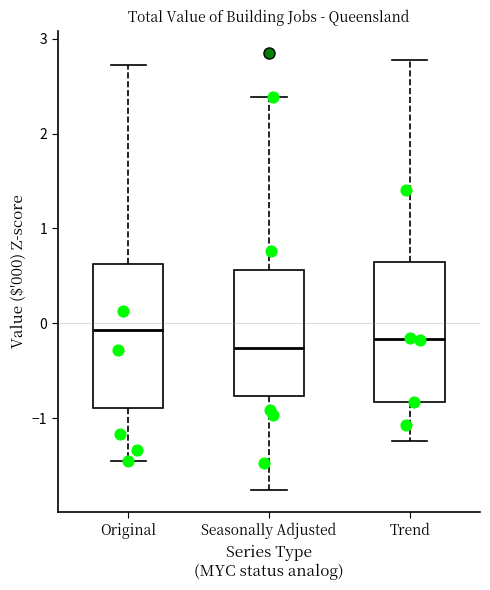

Reading left to right, transcribe this box plot: for each box, give where its median line is, the range the box spans, and where its two whiskers end, as read against the y-axis. The values are not printed on the chart, so give them approximately, as read against the axis.

Original: median -0.1, box -0.9 to 0.6, whiskers -1.4 to 2.7
Seasonally Adjusted: median -0.3, box -0.8 to 0.6, whiskers -1.8 to 2.4
Trend: median -0.2, box -0.8 to 0.6, whiskers -1.2 to 2.8